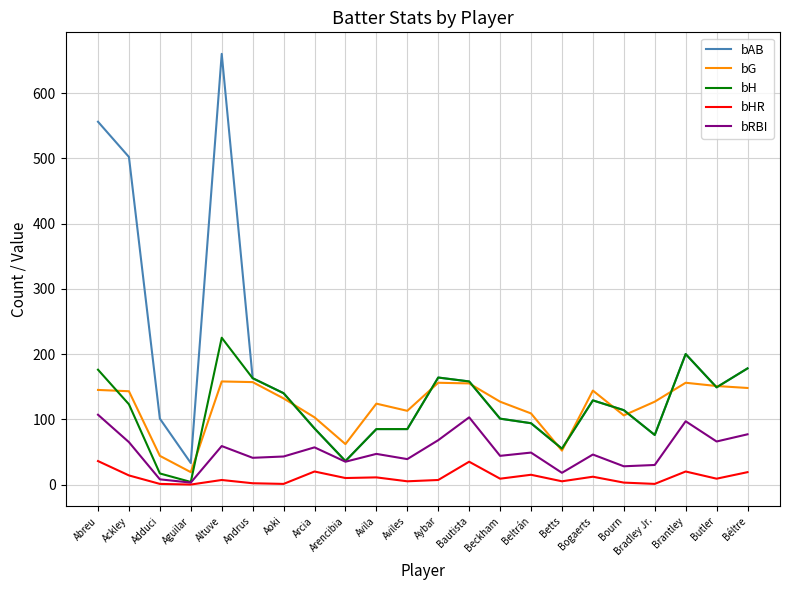

What is the difference between the second highest and minimum values in the bHR series?

35